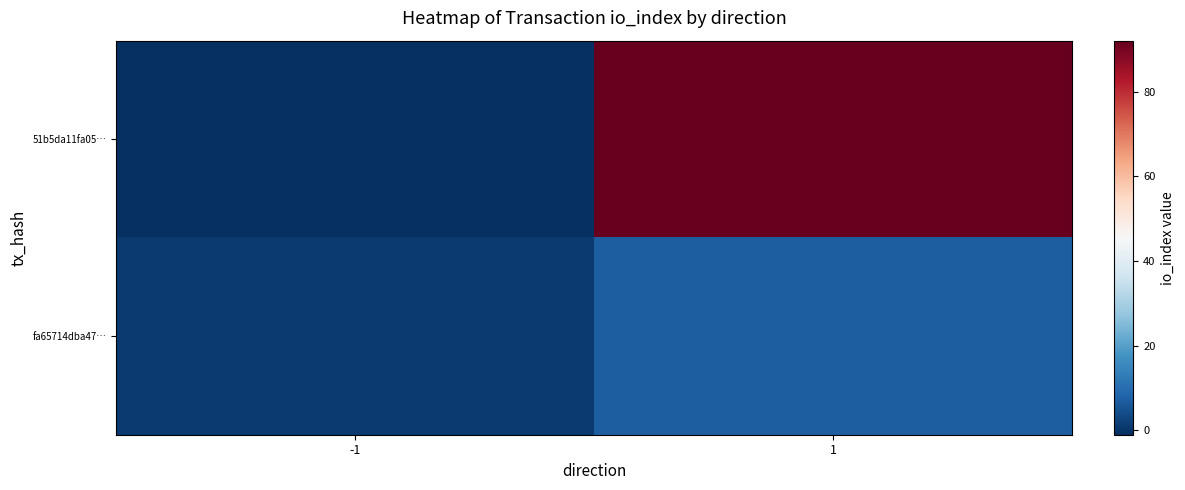

What is the spread (max minus min) of values at 1?

85